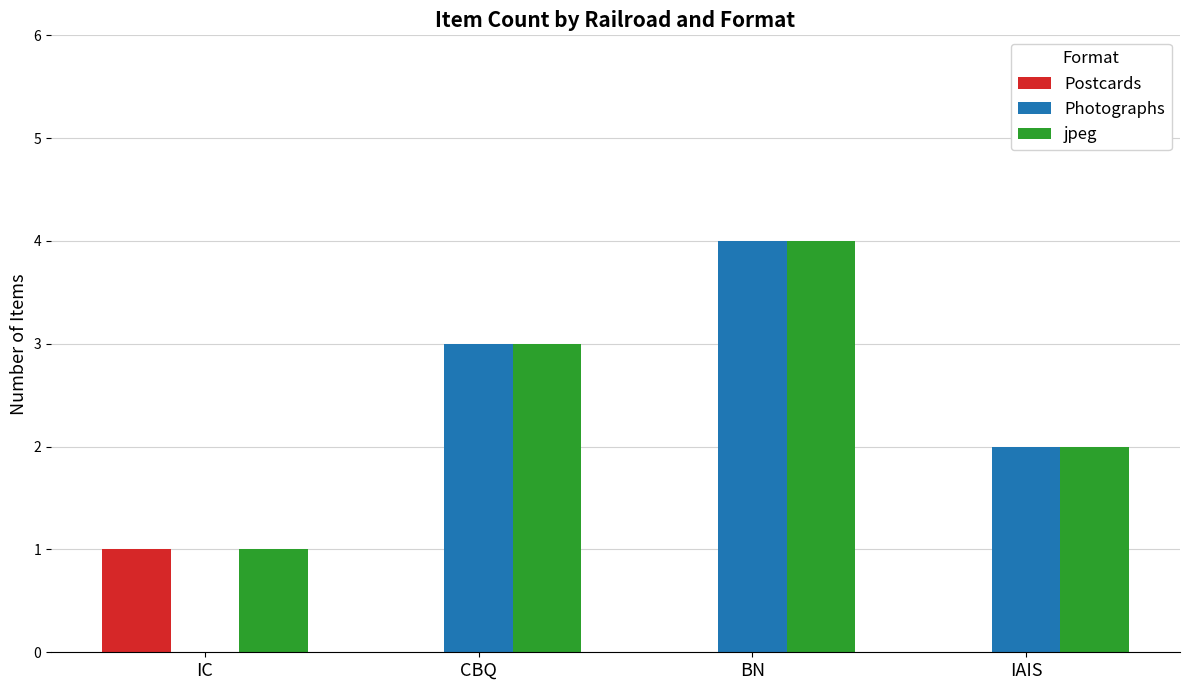

True or false: Postcards has a value of 1 at IC.

True